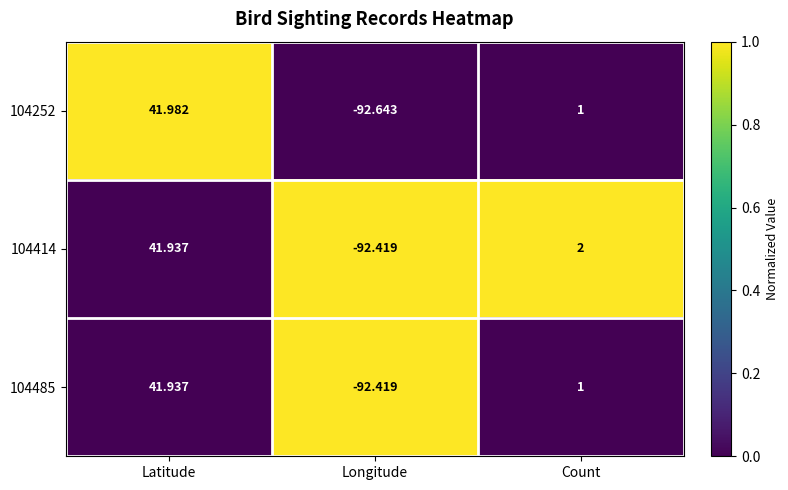

How many distinct data groups are displayed?

3